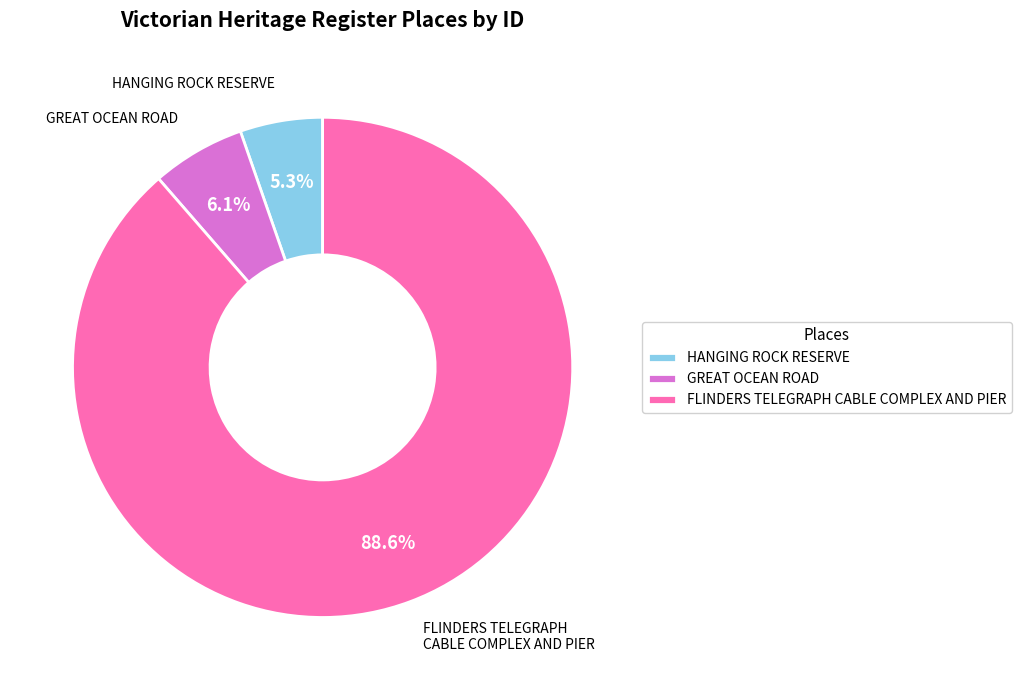

Does any single category account for the majority?

Yes